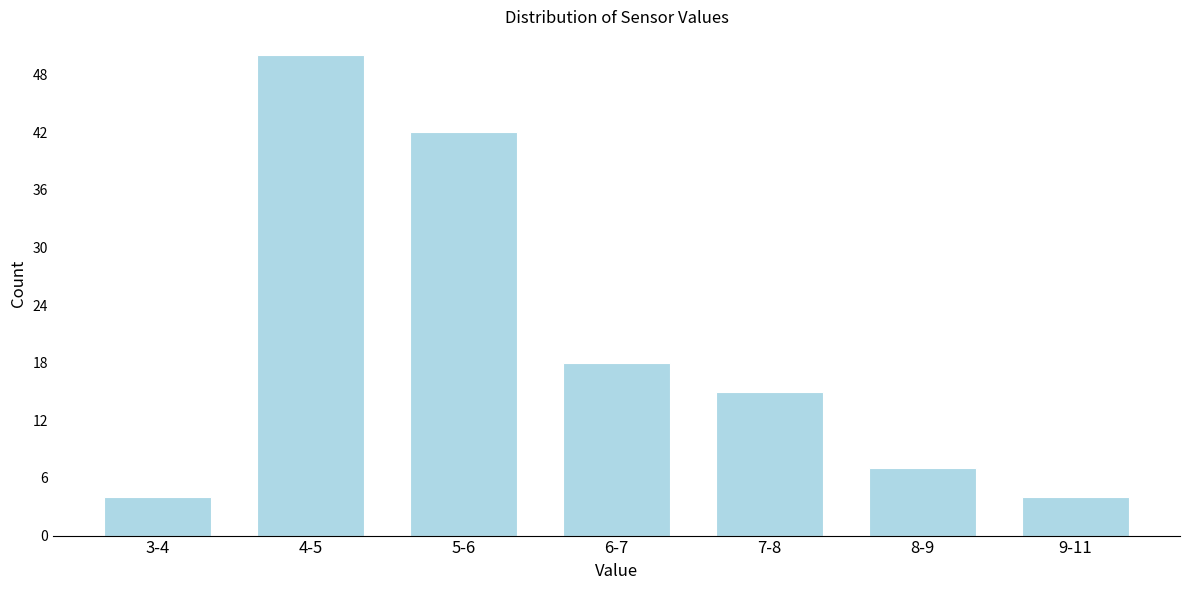

Reading left to right, list all the values displayed in this chart.

3-4=4	4-5=50	5-6=42	6-7=18	7-8=15	8-9=7	9-11=4